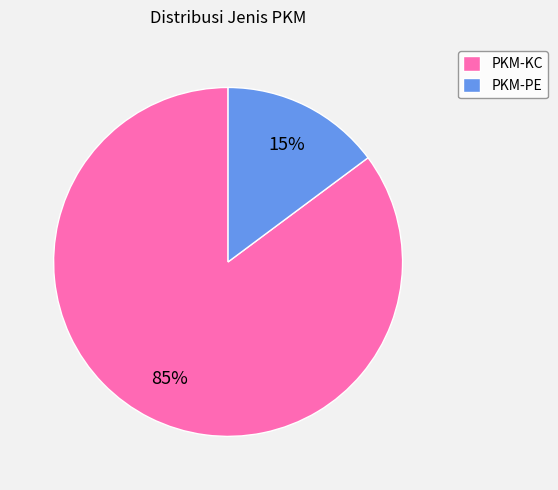

Rank the categories by value from highest to lowest.

PKM-KC, PKM-PE